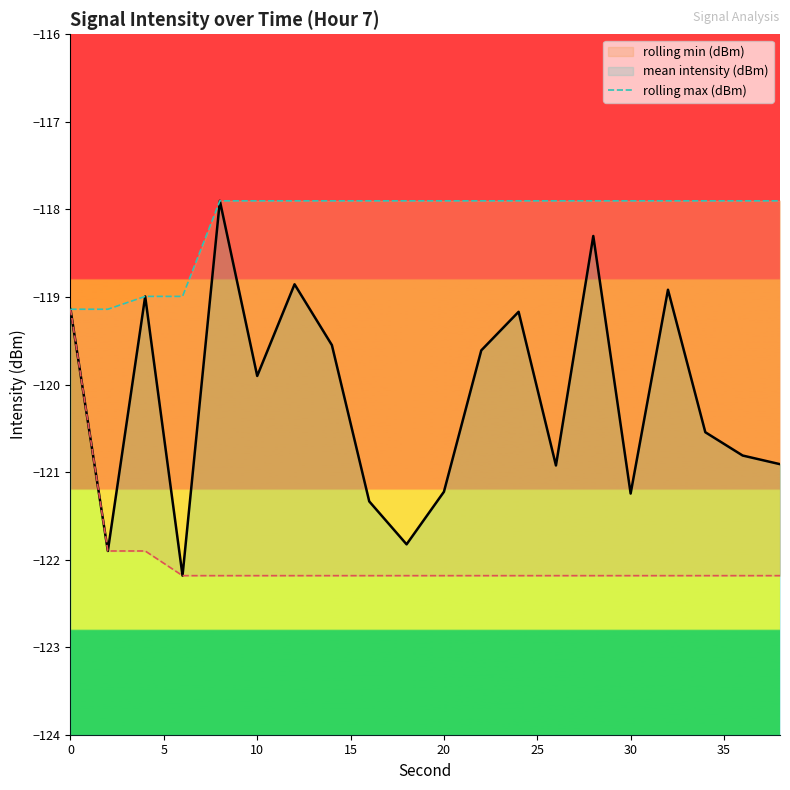

True or false: the data shows -117.9 at 10.

True